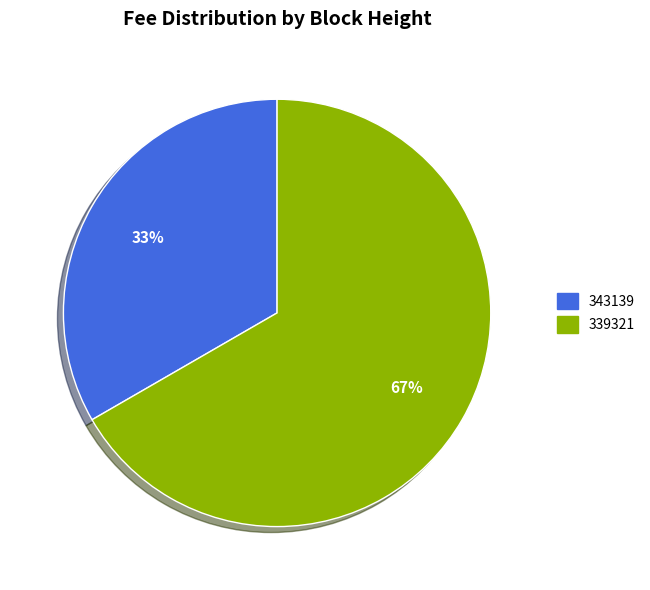

Is the sum of 343139 and 339321 greater than half?

Yes